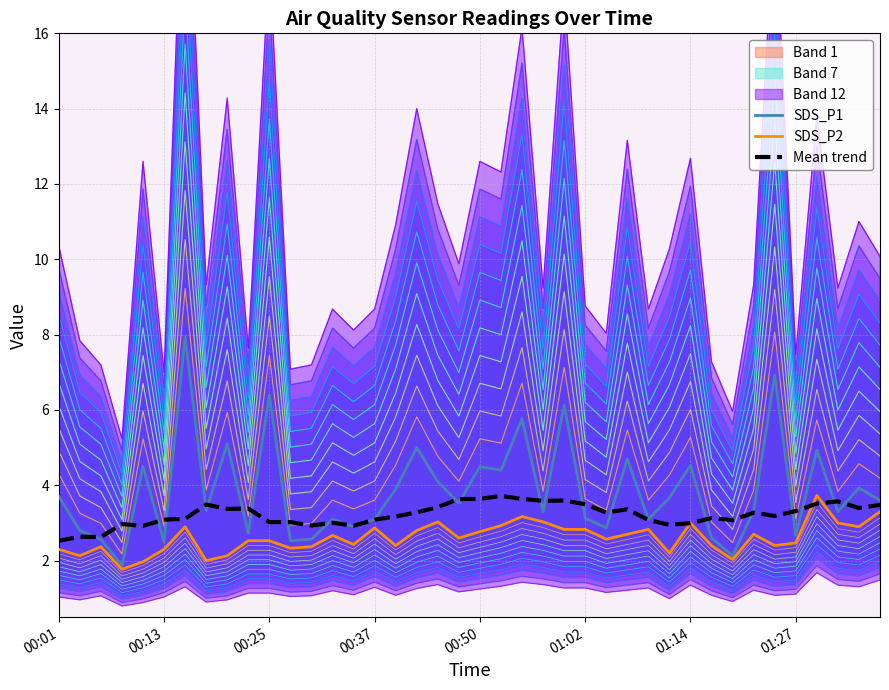

Is it true that Mean trend equals 3.5 at 39?

True